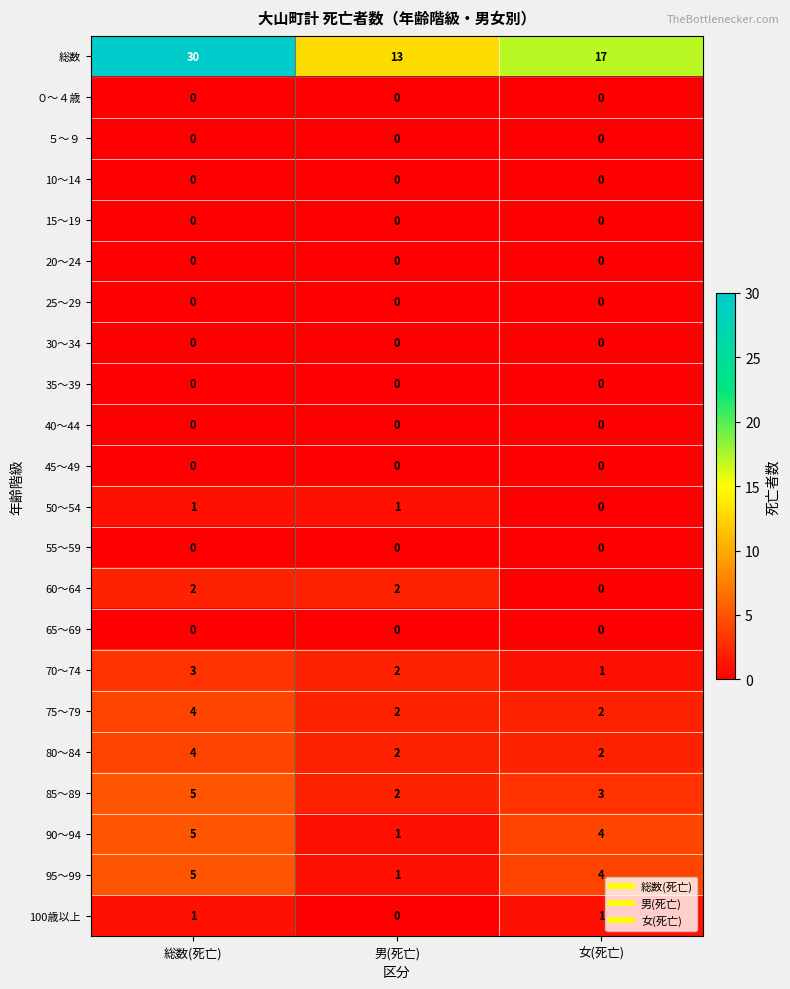

Which category has the highest value across all series?

総数(死亡)